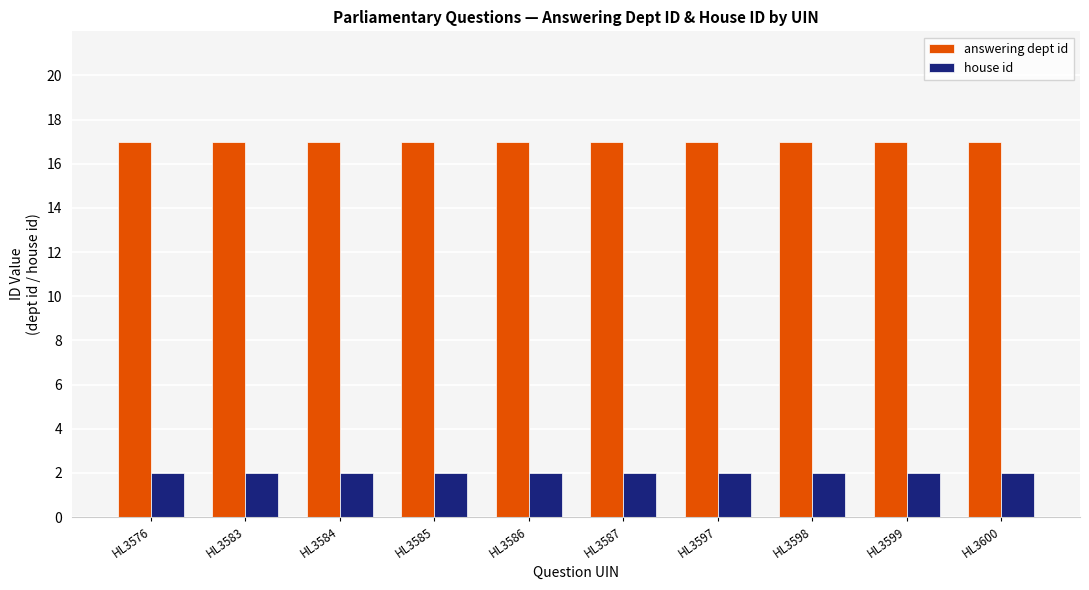

What is the total value across all series at HL3584?

19